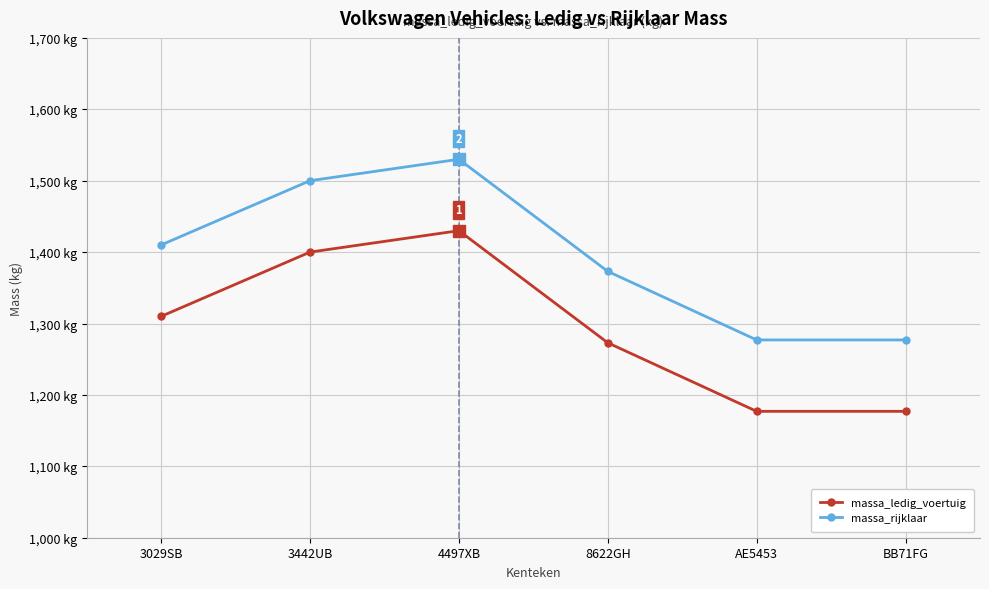

List the series in order of their overall mean, highest first.

massa_rijklaar, massa_ledig_voertuig